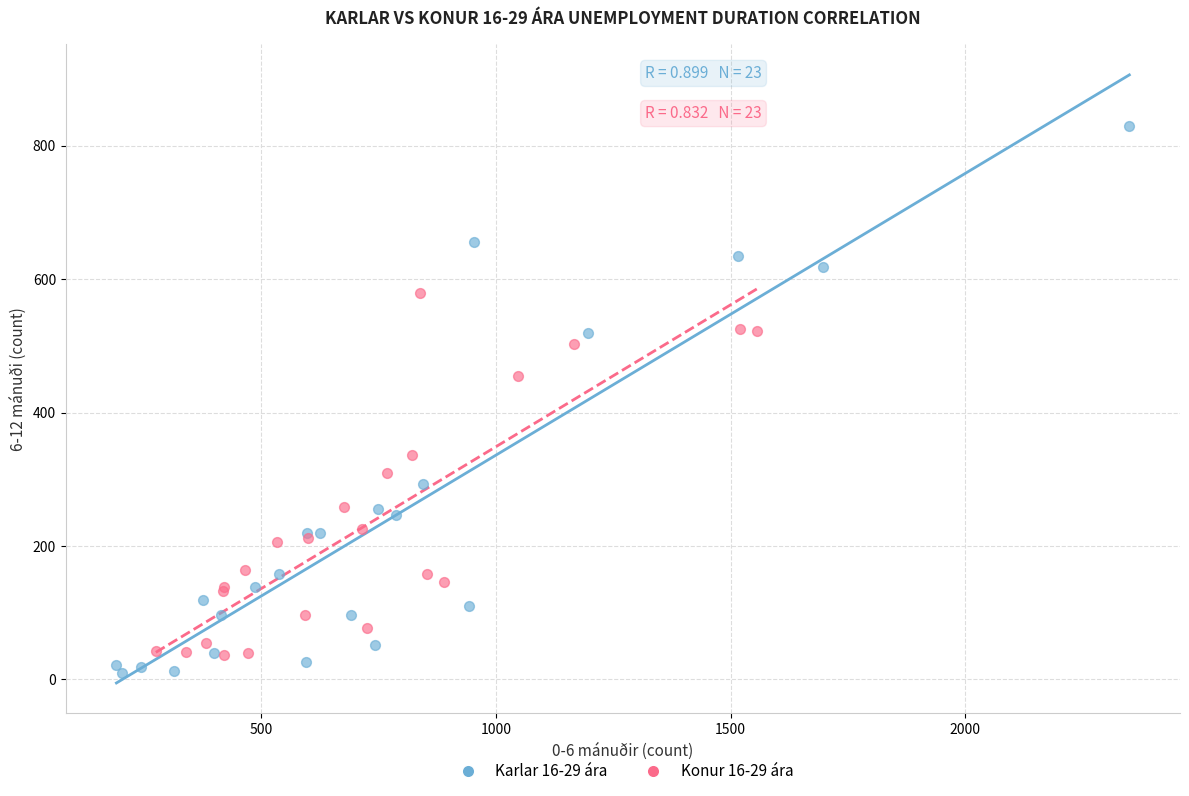

Which series has the largest Y range (max minus min)?

Karlar 16-29 ára